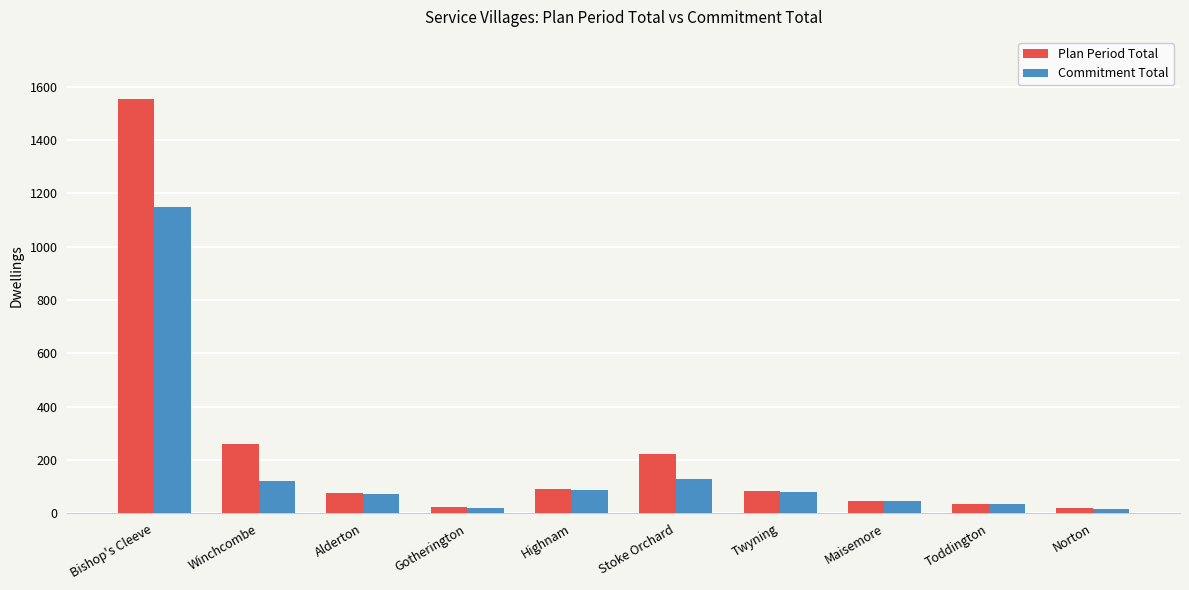

The Commitment Total series shows 344 at Bishop's Cleeve. True or false?

False